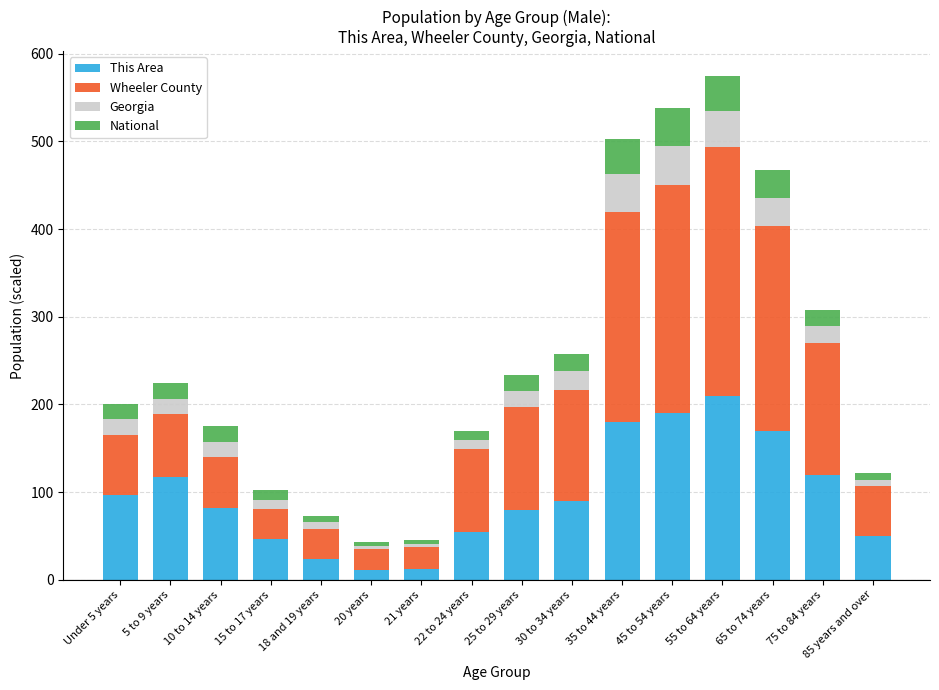

Which category has the highest value in the This Area series?

55 to 64 years